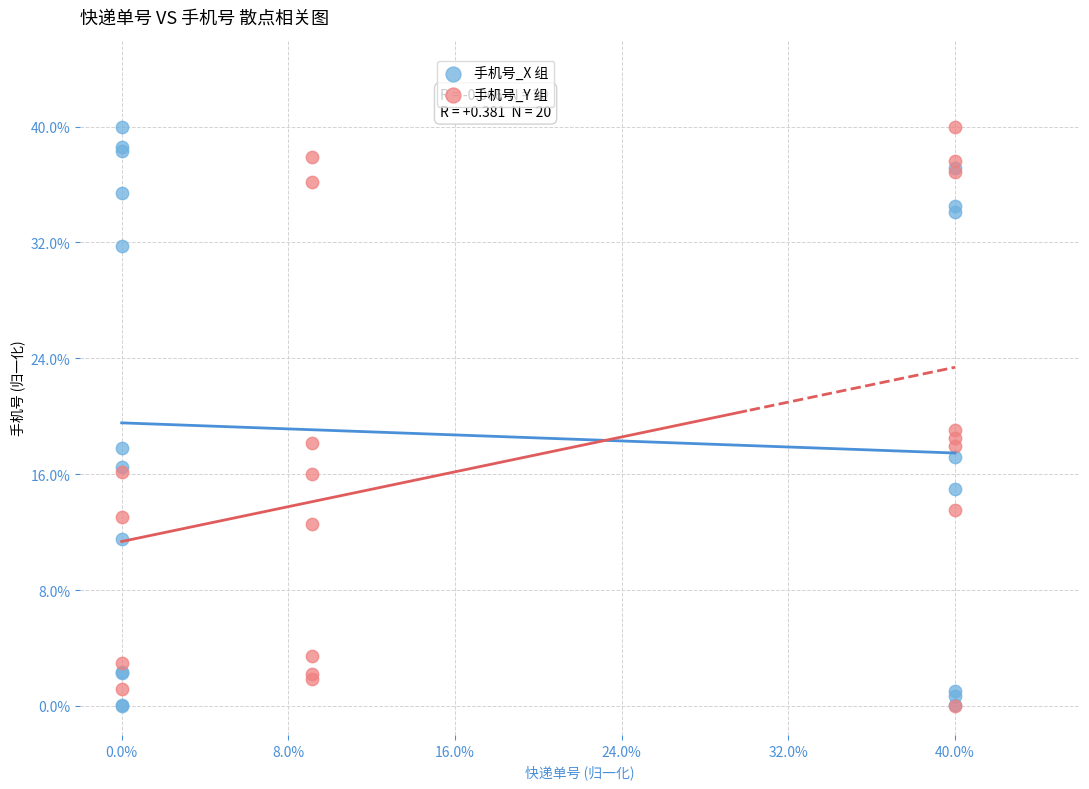

What are all the series names shown in the legend?

手机号_X 组, 手机号_Y 组